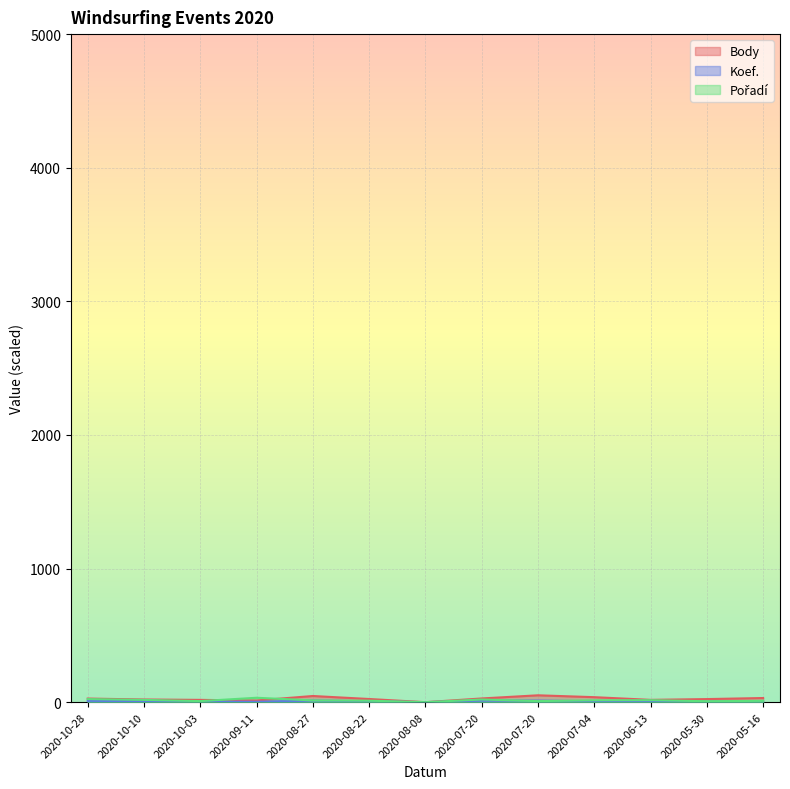

True or false: Pořadí has a value of 15.0 at 2020-06-13.

True